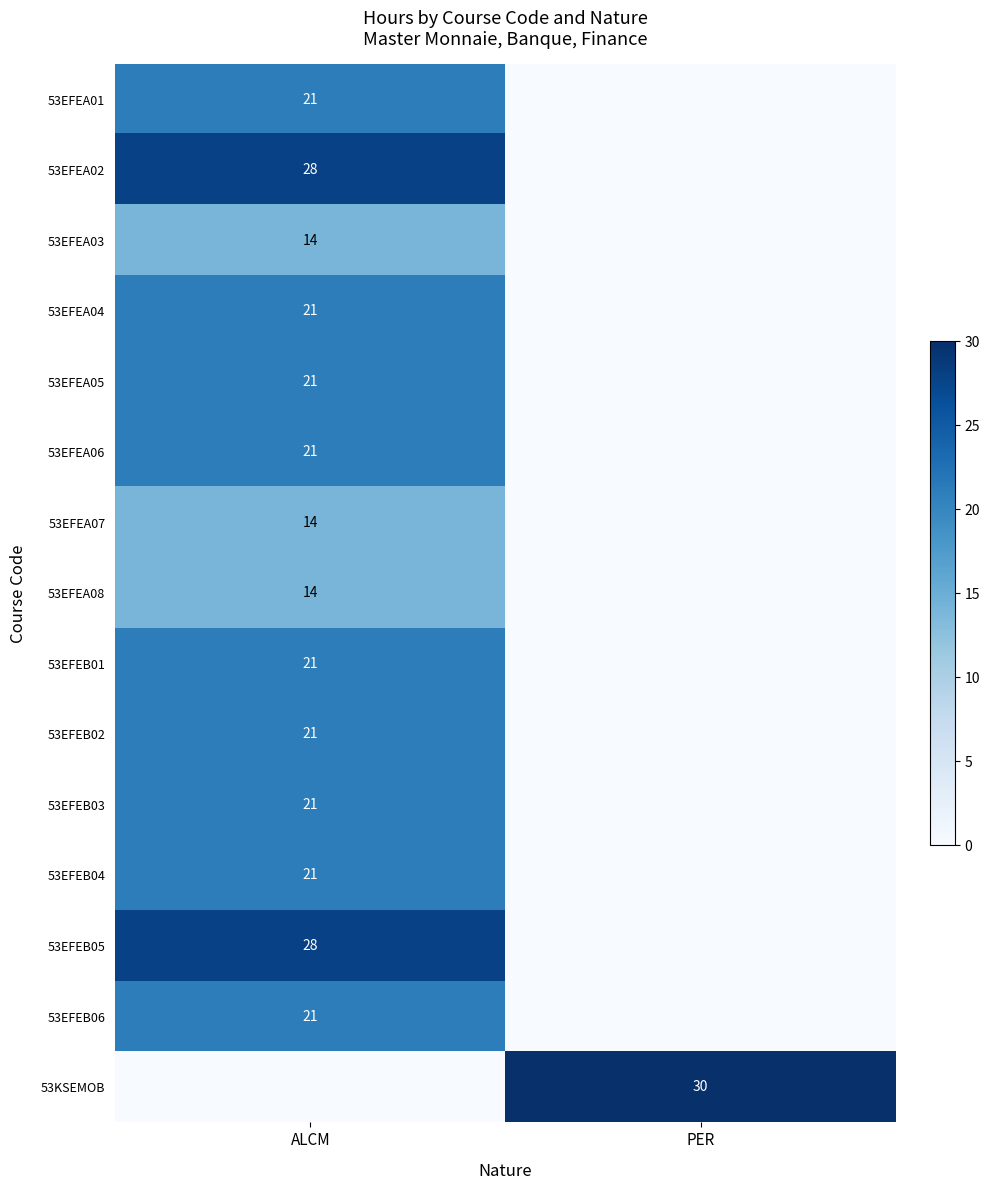

Is it true that 53EFEA02 equals 28 at ALCM?

True